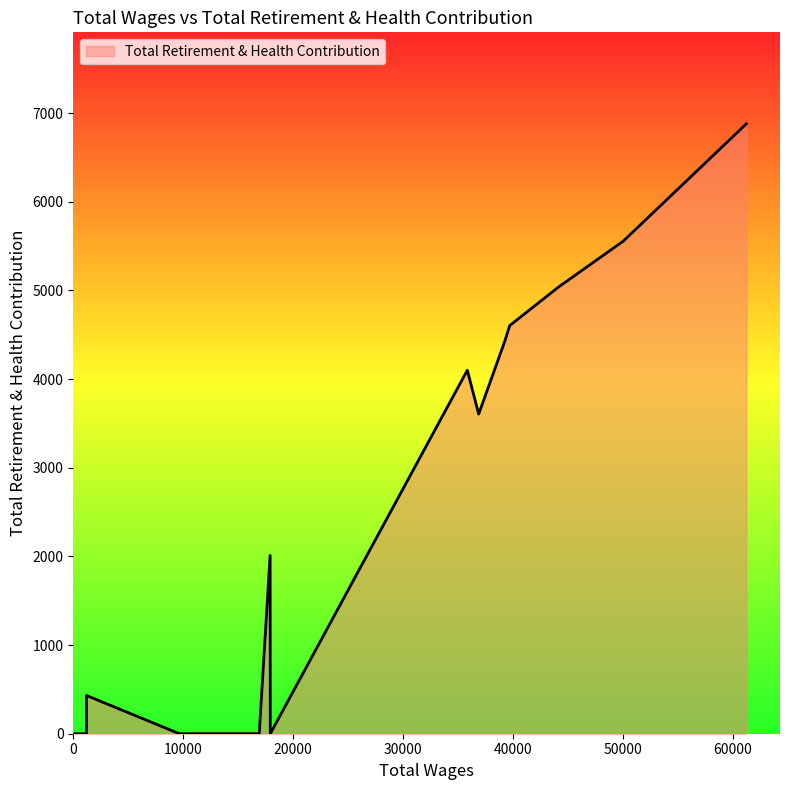

How many lines are shown in the chart?

1